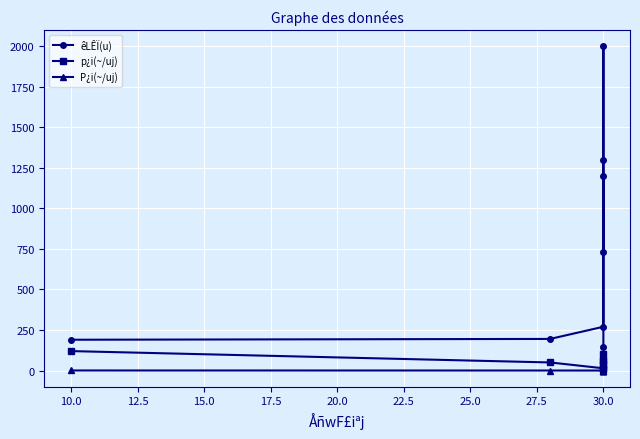

Which series has the largest total across all categories?

êLÊÏ(u)